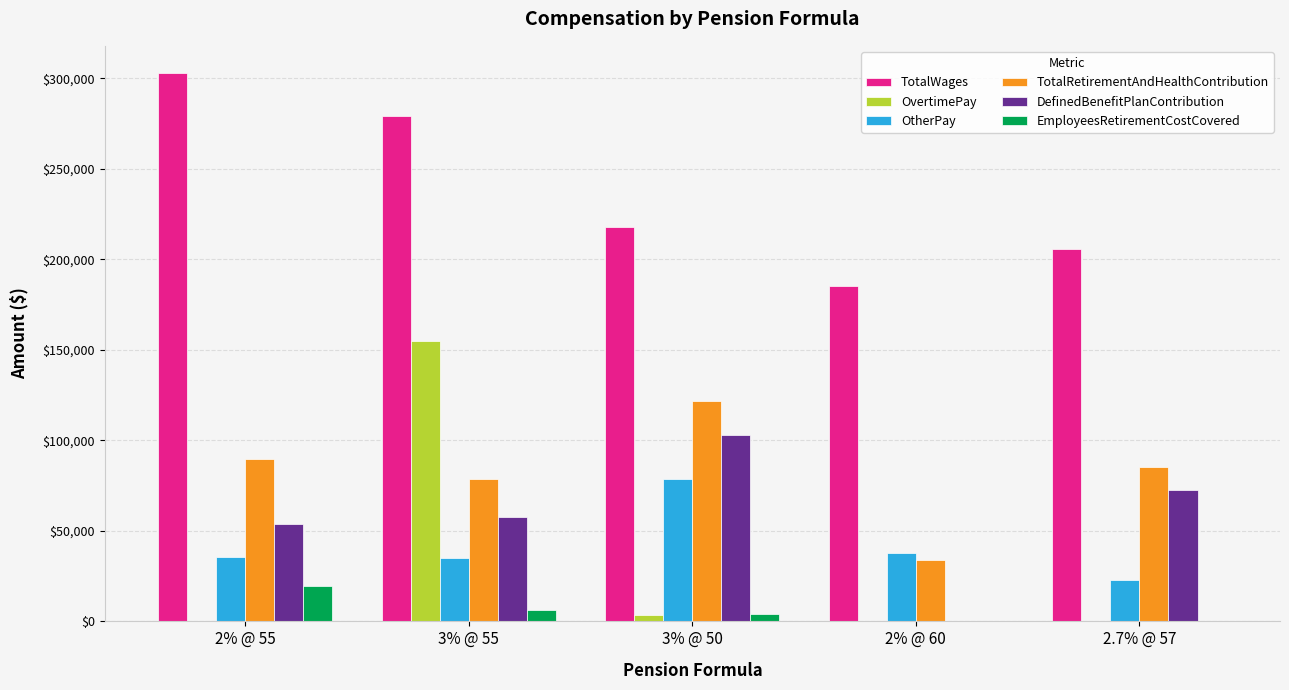

Which series has the largest total across all categories?

TotalWages